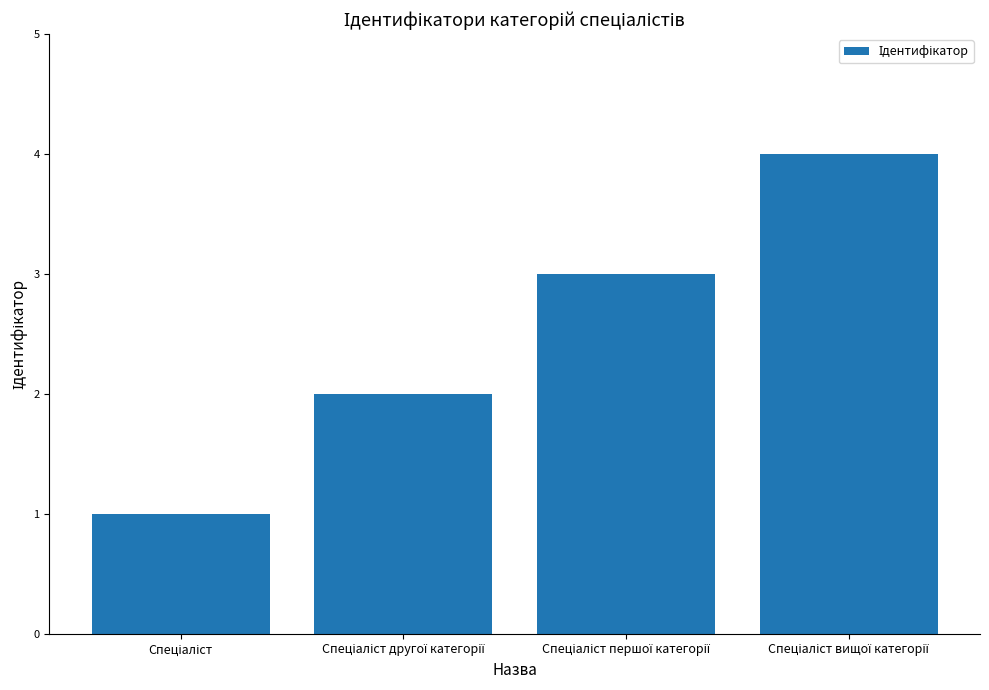

Are the bars horizontal?

No